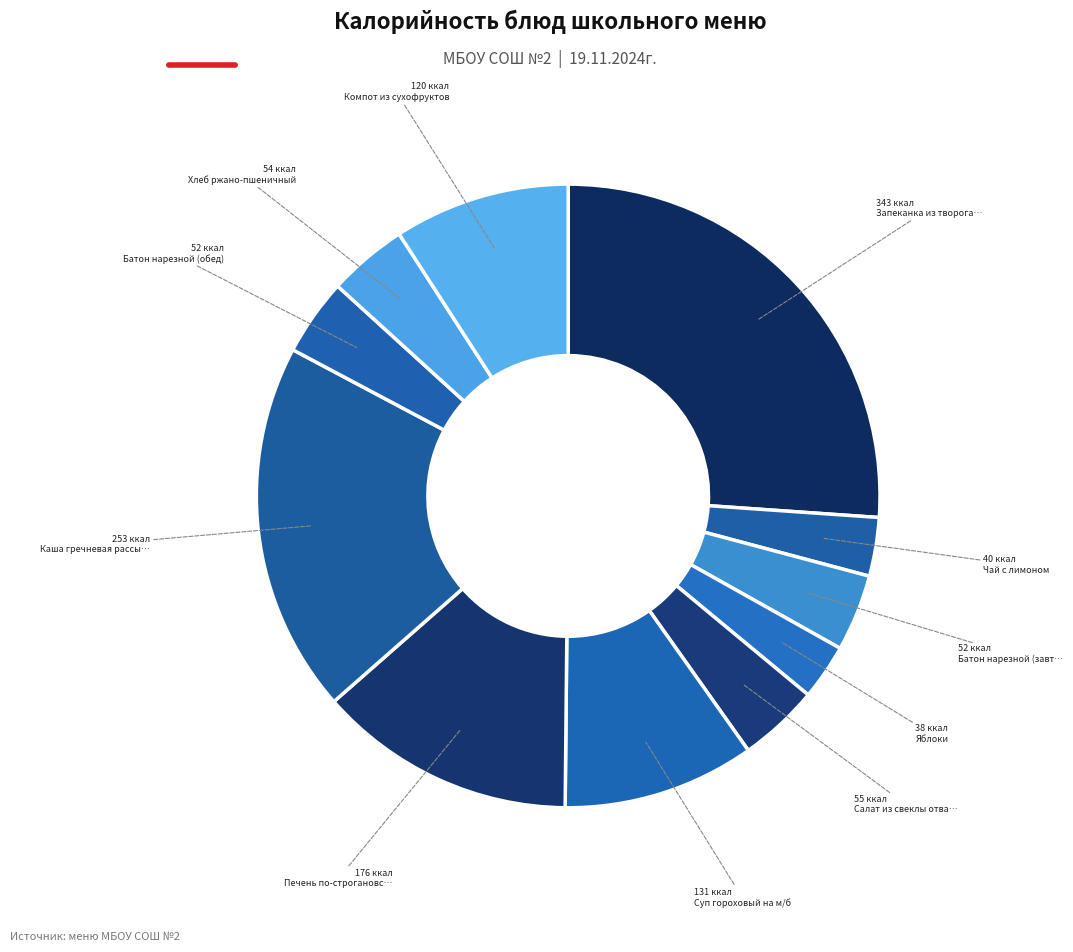

How many segments does this pie chart have?

11